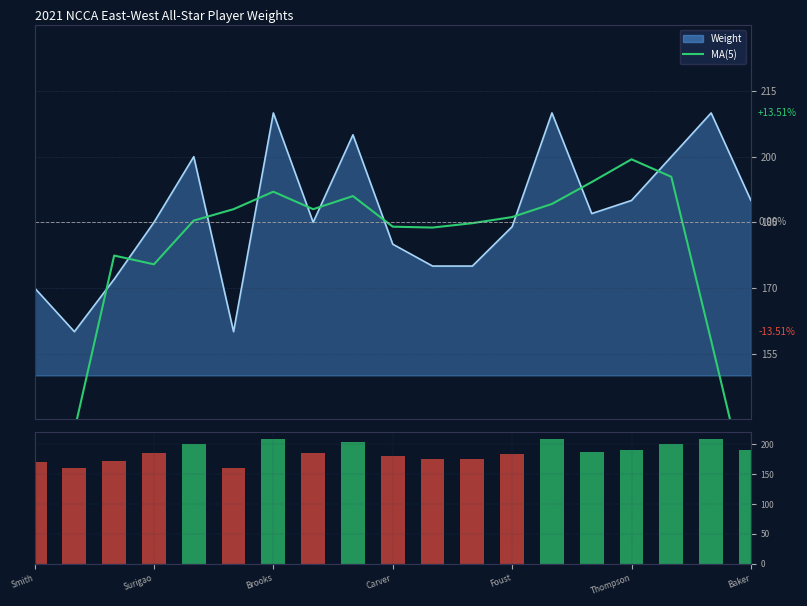

List the labels in order of Weight (bar) value, largest first.

Baker, 13, 17, 8, Foust, 16, 15, 18, 14, Carver, 7, 12, 9, 10, 11, Brooks, Smith, Surigao, Thompson